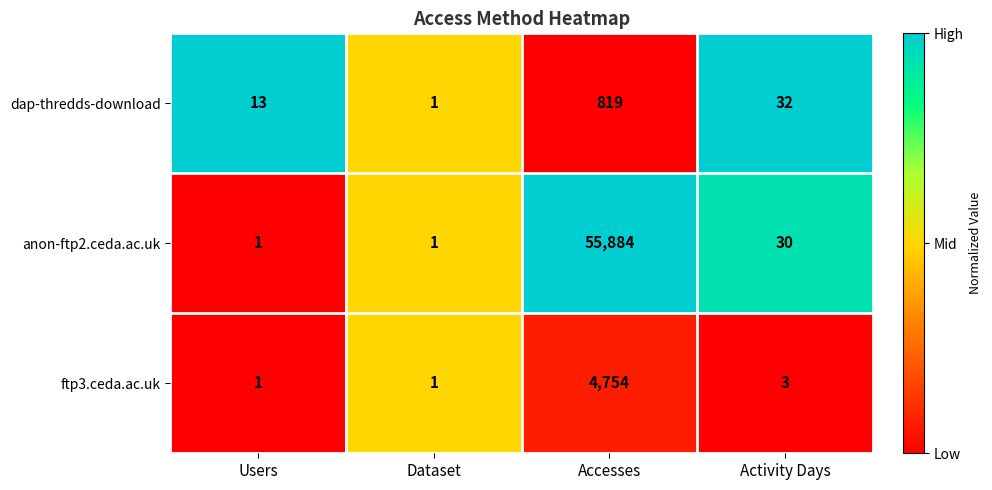

The value of dap-thredds-download at Users is 13. True or false?

True